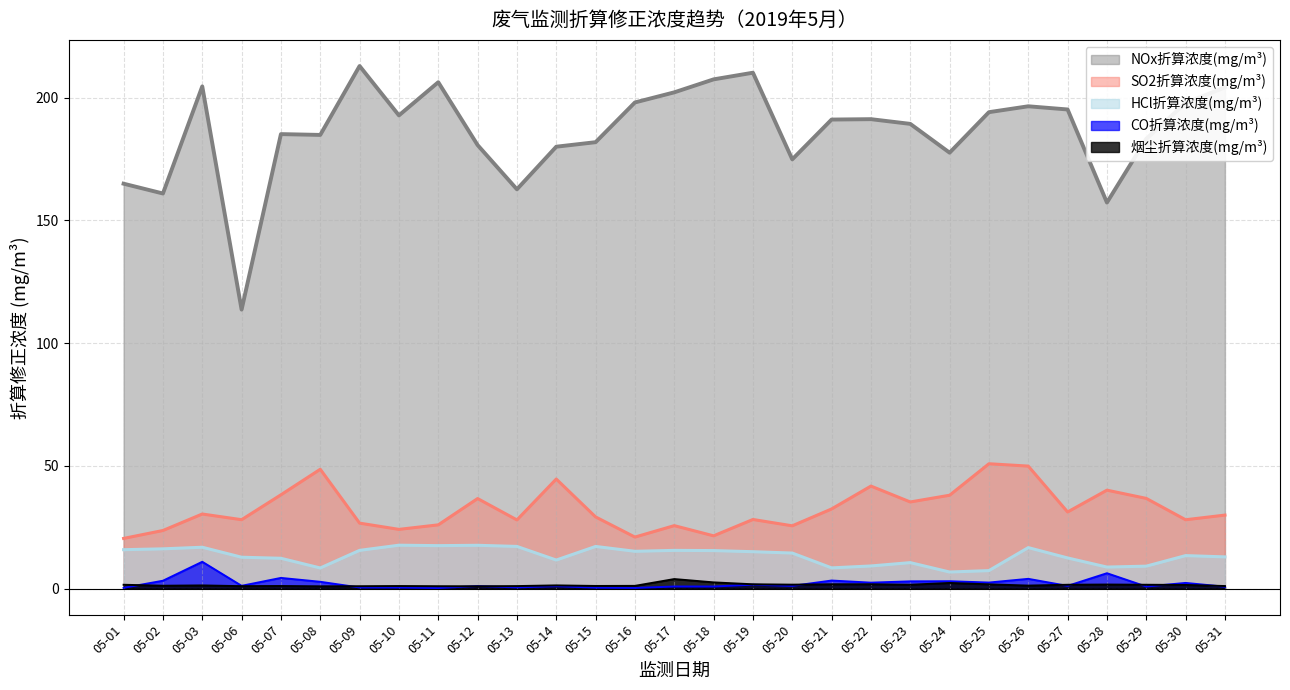

Is it true that NOx折算浓度(mg/m³) equals 177.6 at 05-24?

True